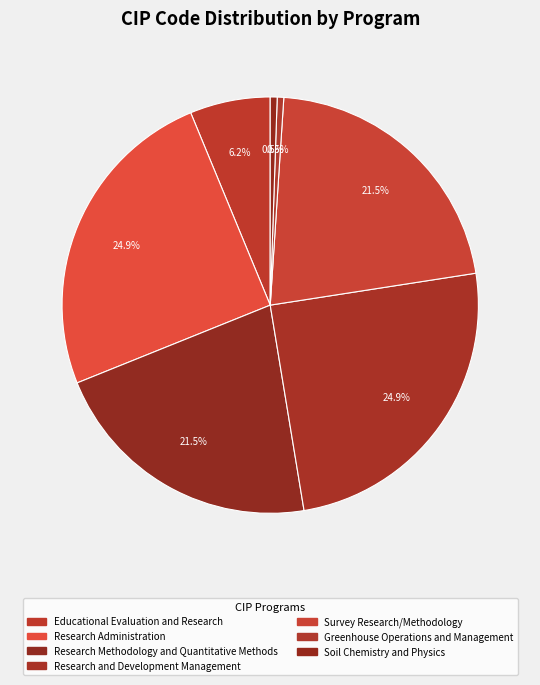

Does Research Administration represent more than half of the total?

No